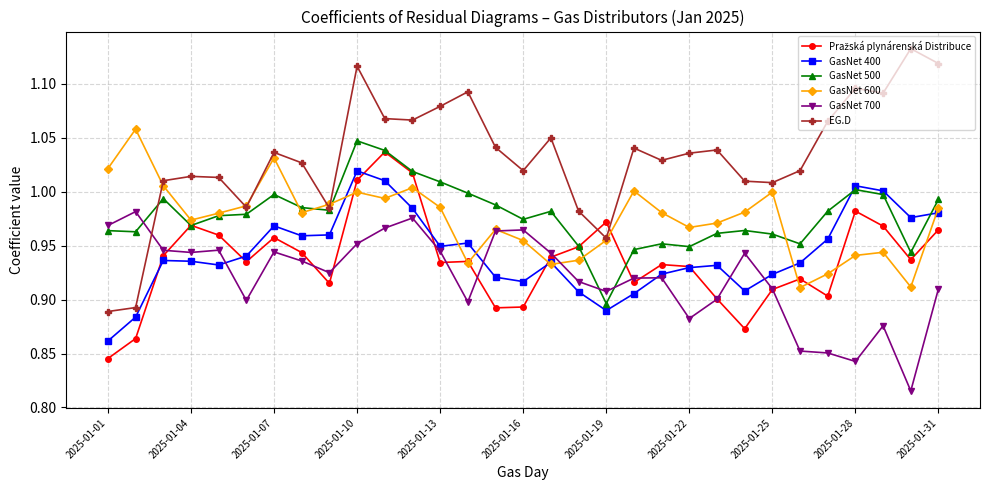

Which series has the largest range (max minus min)?

EG.D